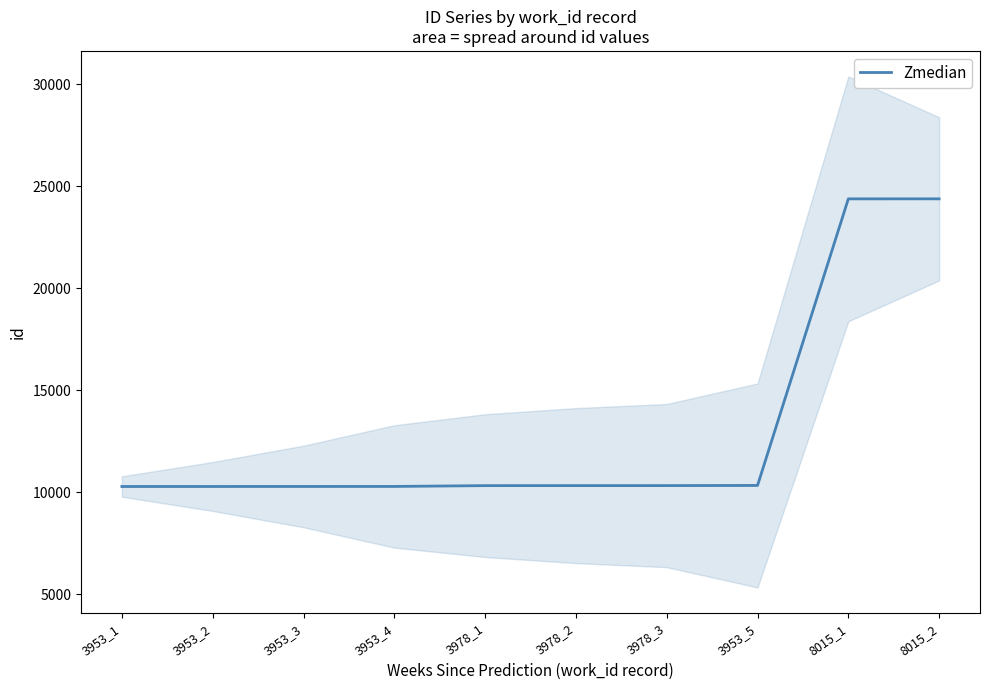

Reading left to right, extract all data points from this chart.

3953_1=10277	3953_2=10278	3953_3=10279	3953_4=10280	3978_1=10320	3978_2=10321	3978_3=10322	3953_5=10329	8015_1=24379	8015_2=24380